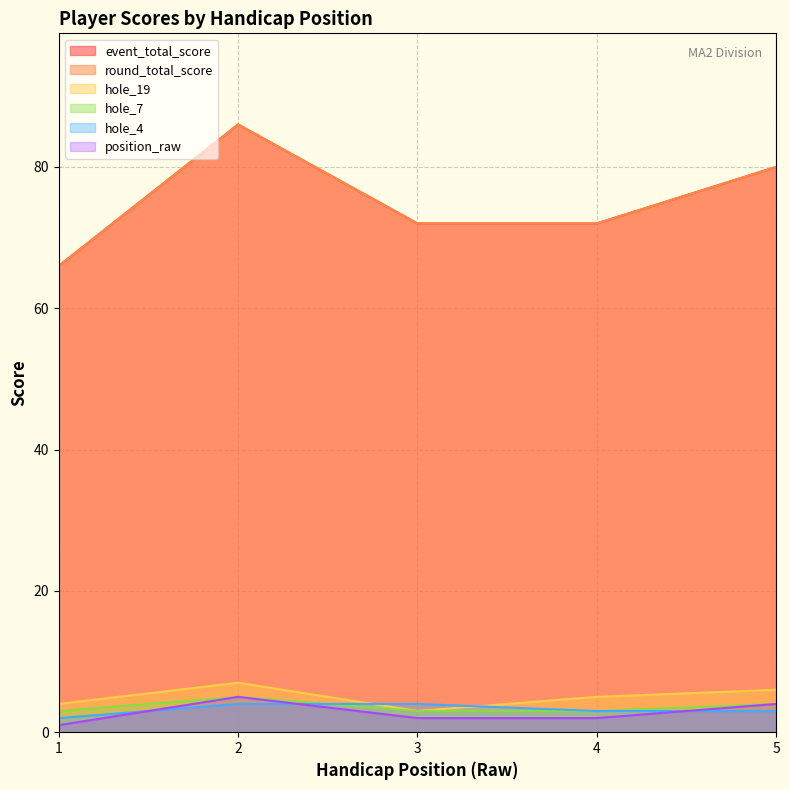

True or false: round_total_score and hole_4 cross at least once.

False